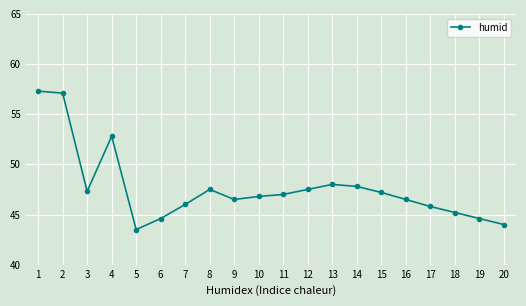

At which label is the value closest to 50?

13